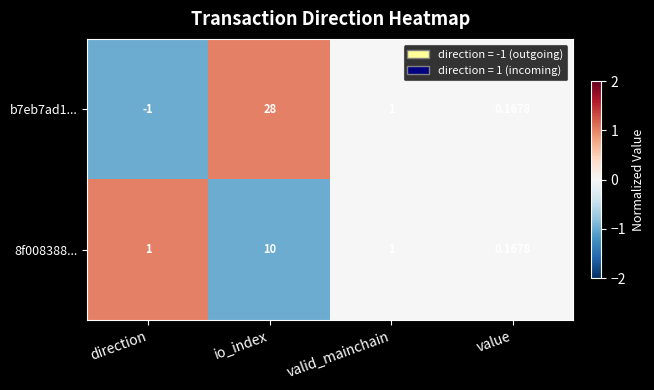

At which label does b7eb7ad1... reach its minimum?

direction